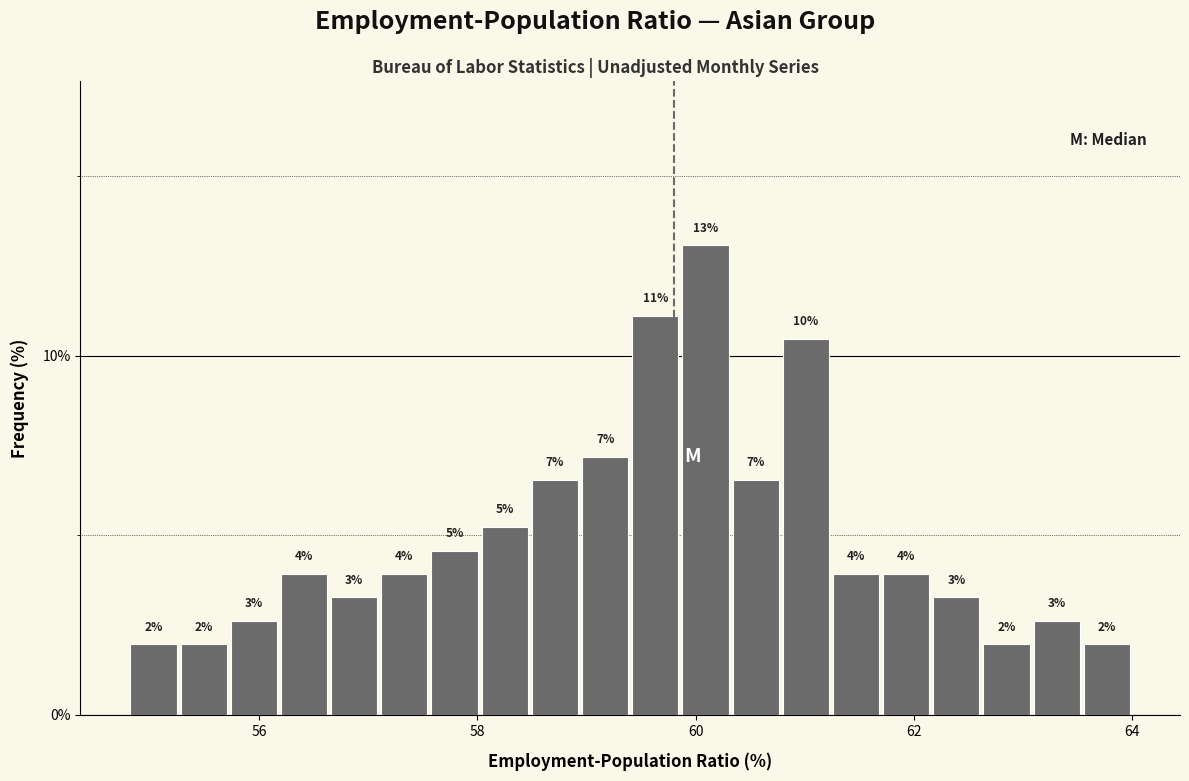

Read against the x-axis, roughly where is the centre of the tallest bar?

60.0